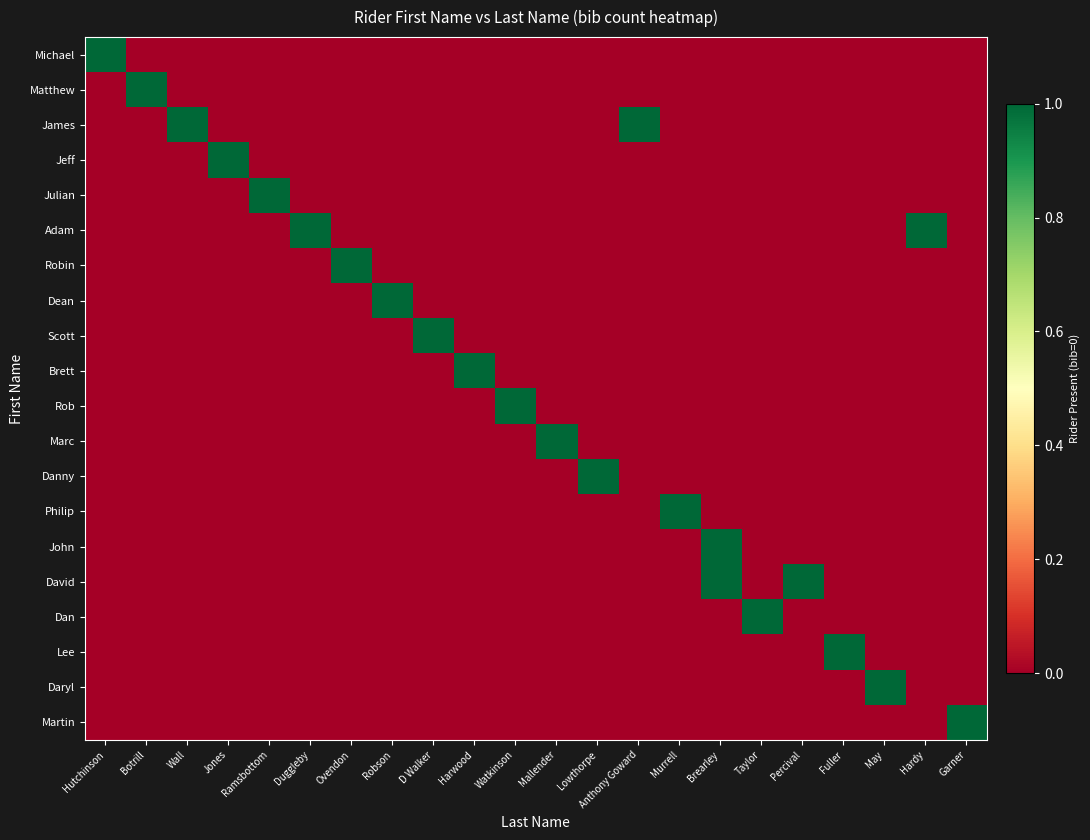

Reading left to right, transcribe all the data shown in this chart.

Michael: Hutchinson=1	Botrill=0	Wall=0	Jones=0	Ramsbottom=0	Duggleby=0	Ovendon=0	Robson=0	D Walker=0	Harwood=0	Watkinson=0	Mallender=0	Lowthorpe=0	Anthony Goward=0	Murrell=0	Brearley=0	Taylor=0	Percival=0	Fuller=0	May=0	Hardy=0	Garner=0
Matthew: Hutchinson=0	Botrill=1	Wall=0	Jones=0	Ramsbottom=0	Duggleby=0	Ovendon=0	Robson=0	D Walker=0	Harwood=0	Watkinson=0	Mallender=0	Lowthorpe=0	Anthony Goward=0	Murrell=0	Brearley=0	Taylor=0	Percival=0	Fuller=0	May=0	Hardy=0	Garner=0
James: Hutchinson=0	Botrill=0	Wall=1	Jones=0	Ramsbottom=0	Duggleby=0	Ovendon=0	Robson=0	D Walker=0	Harwood=0	Watkinson=0	Mallender=0	Lowthorpe=0	Anthony Goward=1	Murrell=0	Brearley=0	Taylor=0	Percival=0	Fuller=0	May=0	Hardy=0	Garner=0
Jeff: Hutchinson=0	Botrill=0	Wall=0	Jones=1	Ramsbottom=0	Duggleby=0	Ovendon=0	Robson=0	D Walker=0	Harwood=0	Watkinson=0	Mallender=0	Lowthorpe=0	Anthony Goward=0	Murrell=0	Brearley=0	Taylor=0	Percival=0	Fuller=0	May=0	Hardy=0	Garner=0
Julian: Hutchinson=0	Botrill=0	Wall=0	Jones=0	Ramsbottom=1	Duggleby=0	Ovendon=0	Robson=0	D Walker=0	Harwood=0	Watkinson=0	Mallender=0	Lowthorpe=0	Anthony Goward=0	Murrell=0	Brearley=0	Taylor=0	Percival=0	Fuller=0	May=0	Hardy=0	Garner=0
Adam: Hutchinson=0	Botrill=0	Wall=0	Jones=0	Ramsbottom=0	Duggleby=1	Ovendon=0	Robson=0	D Walker=0	Harwood=0	Watkinson=0	Mallender=0	Lowthorpe=0	Anthony Goward=0	Murrell=0	Brearley=0	Taylor=0	Percival=0	Fuller=0	May=0	Hardy=1	Garner=0
Robin: Hutchinson=0	Botrill=0	Wall=0	Jones=0	Ramsbottom=0	Duggleby=0	Ovendon=1	Robson=0	D Walker=0	Harwood=0	Watkinson=0	Mallender=0	Lowthorpe=0	Anthony Goward=0	Murrell=0	Brearley=0	Taylor=0	Percival=0	Fuller=0	May=0	Hardy=0	Garner=0
Dean: Hutchinson=0	Botrill=0	Wall=0	Jones=0	Ramsbottom=0	Duggleby=0	Ovendon=0	Robson=1	D Walker=0	Harwood=0	Watkinson=0	Mallender=0	Lowthorpe=0	Anthony Goward=0	Murrell=0	Brearley=0	Taylor=0	Percival=0	Fuller=0	May=0	Hardy=0	Garner=0
Scott: Hutchinson=0	Botrill=0	Wall=0	Jones=0	Ramsbottom=0	Duggleby=0	Ovendon=0	Robson=0	D Walker=1	Harwood=0	Watkinson=0	Mallender=0	Lowthorpe=0	Anthony Goward=0	Murrell=0	Brearley=0	Taylor=0	Percival=0	Fuller=0	May=0	Hardy=0	Garner=0
Brett: Hutchinson=0	Botrill=0	Wall=0	Jones=0	Ramsbottom=0	Duggleby=0	Ovendon=0	Robson=0	D Walker=0	Harwood=1	Watkinson=0	Mallender=0	Lowthorpe=0	Anthony Goward=0	Murrell=0	Brearley=0	Taylor=0	Percival=0	Fuller=0	May=0	Hardy=0	Garner=0
Rob: Hutchinson=0	Botrill=0	Wall=0	Jones=0	Ramsbottom=0	Duggleby=0	Ovendon=0	Robson=0	D Walker=0	Harwood=0	Watkinson=1	Mallender=0	Lowthorpe=0	Anthony Goward=0	Murrell=0	Brearley=0	Taylor=0	Percival=0	Fuller=0	May=0	Hardy=0	Garner=0
Marc: Hutchinson=0	Botrill=0	Wall=0	Jones=0	Ramsbottom=0	Duggleby=0	Ovendon=0	Robson=0	D Walker=0	Harwood=0	Watkinson=0	Mallender=1	Lowthorpe=0	Anthony Goward=0	Murrell=0	Brearley=0	Taylor=0	Percival=0	Fuller=0	May=0	Hardy=0	Garner=0
Danny: Hutchinson=0	Botrill=0	Wall=0	Jones=0	Ramsbottom=0	Duggleby=0	Ovendon=0	Robson=0	D Walker=0	Harwood=0	Watkinson=0	Mallender=0	Lowthorpe=1	Anthony Goward=0	Murrell=0	Brearley=0	Taylor=0	Percival=0	Fuller=0	May=0	Hardy=0	Garner=0
Philip: Hutchinson=0	Botrill=0	Wall=0	Jones=0	Ramsbottom=0	Duggleby=0	Ovendon=0	Robson=0	D Walker=0	Harwood=0	Watkinson=0	Mallender=0	Lowthorpe=0	Anthony Goward=0	Murrell=1	Brearley=0	Taylor=0	Percival=0	Fuller=0	May=0	Hardy=0	Garner=0
John: Hutchinson=0	Botrill=0	Wall=0	Jones=0	Ramsbottom=0	Duggleby=0	Ovendon=0	Robson=0	D Walker=0	Harwood=0	Watkinson=0	Mallender=0	Lowthorpe=0	Anthony Goward=0	Murrell=0	Brearley=1	Taylor=0	Percival=0	Fuller=0	May=0	Hardy=0	Garner=0
David: Hutchinson=0	Botrill=0	Wall=0	Jones=0	Ramsbottom=0	Duggleby=0	Ovendon=0	Robson=0	D Walker=0	Harwood=0	Watkinson=0	Mallender=0	Lowthorpe=0	Anthony Goward=0	Murrell=0	Brearley=1	Taylor=0	Percival=1	Fuller=0	May=0	Hardy=0	Garner=0
Dan: Hutchinson=0	Botrill=0	Wall=0	Jones=0	Ramsbottom=0	Duggleby=0	Ovendon=0	Robson=0	D Walker=0	Harwood=0	Watkinson=0	Mallender=0	Lowthorpe=0	Anthony Goward=0	Murrell=0	Brearley=0	Taylor=1	Percival=0	Fuller=0	May=0	Hardy=0	Garner=0
Lee: Hutchinson=0	Botrill=0	Wall=0	Jones=0	Ramsbottom=0	Duggleby=0	Ovendon=0	Robson=0	D Walker=0	Harwood=0	Watkinson=0	Mallender=0	Lowthorpe=0	Anthony Goward=0	Murrell=0	Brearley=0	Taylor=0	Percival=0	Fuller=1	May=0	Hardy=0	Garner=0
Daryl: Hutchinson=0	Botrill=0	Wall=0	Jones=0	Ramsbottom=0	Duggleby=0	Ovendon=0	Robson=0	D Walker=0	Harwood=0	Watkinson=0	Mallender=0	Lowthorpe=0	Anthony Goward=0	Murrell=0	Brearley=0	Taylor=0	Percival=0	Fuller=0	May=1	Hardy=0	Garner=0
Martin: Hutchinson=0	Botrill=0	Wall=0	Jones=0	Ramsbottom=0	Duggleby=0	Ovendon=0	Robson=0	D Walker=0	Harwood=0	Watkinson=0	Mallender=0	Lowthorpe=0	Anthony Goward=0	Murrell=0	Brearley=0	Taylor=0	Percival=0	Fuller=0	May=0	Hardy=0	Garner=1